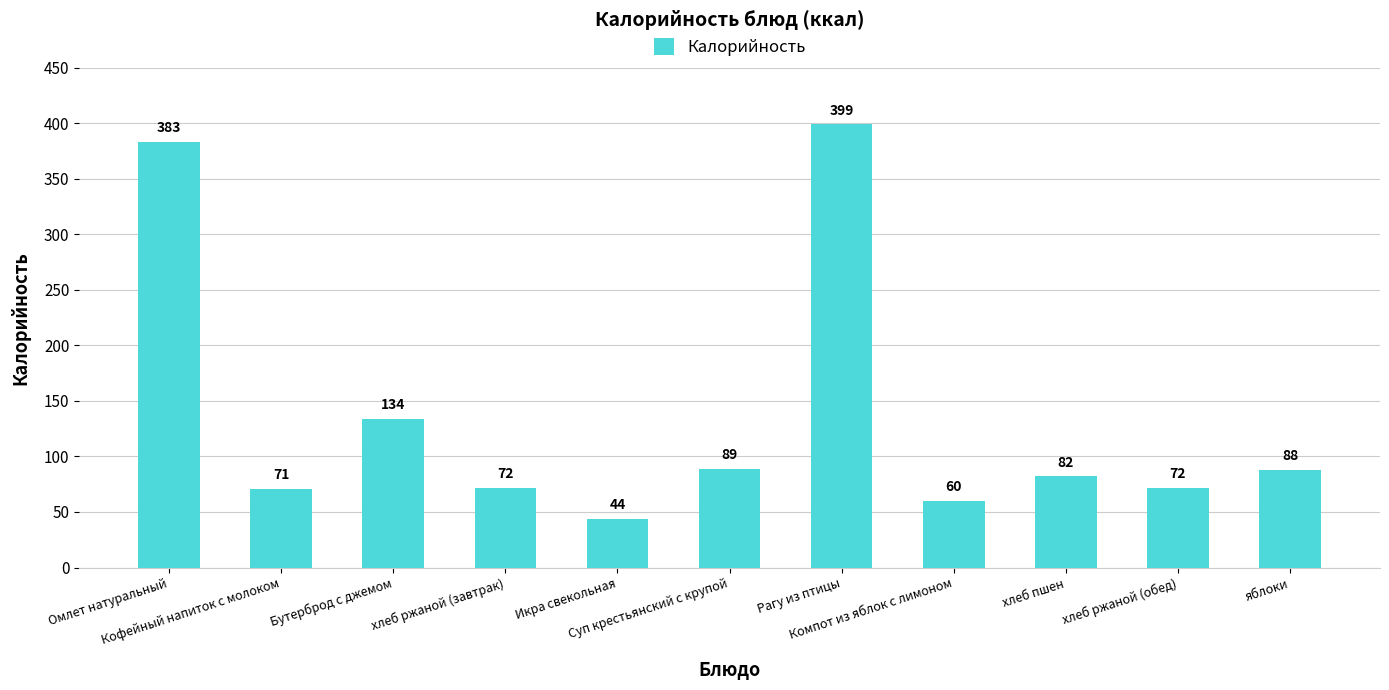

The value at Икра свекольная is 11. True or false?

False